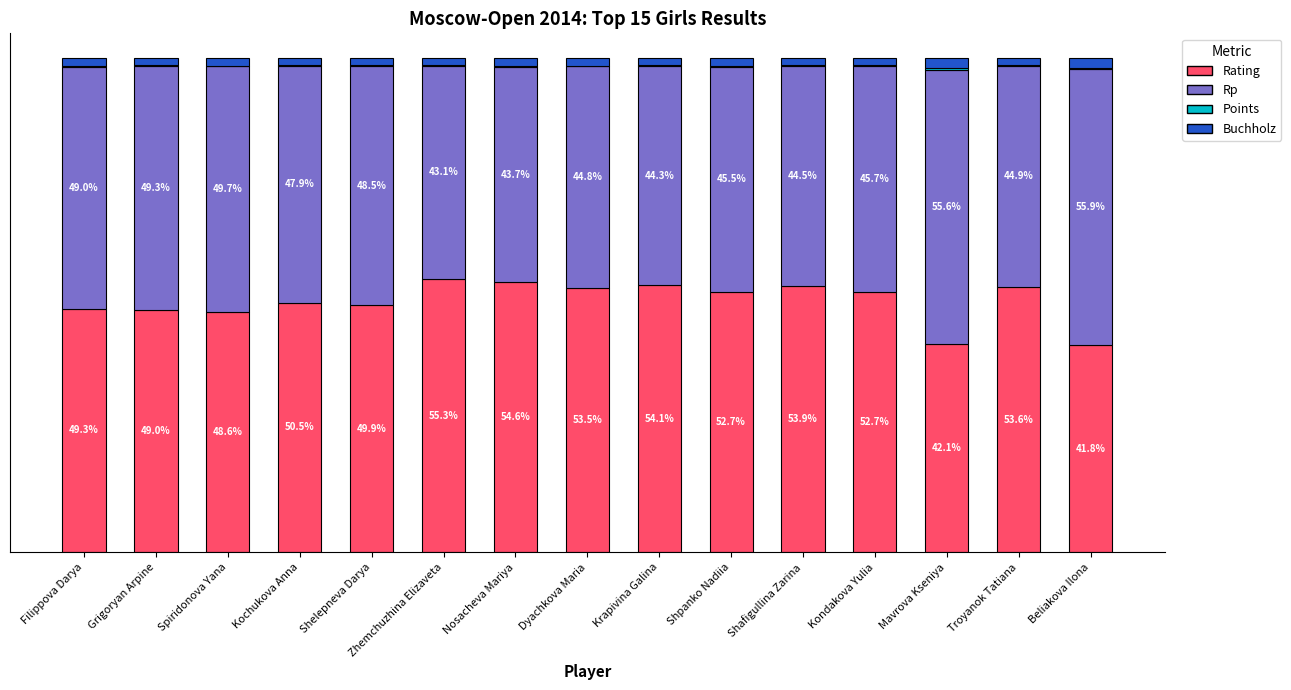

Which category has the highest value in the Rating series?

Zhemchuzhina Elizaveta